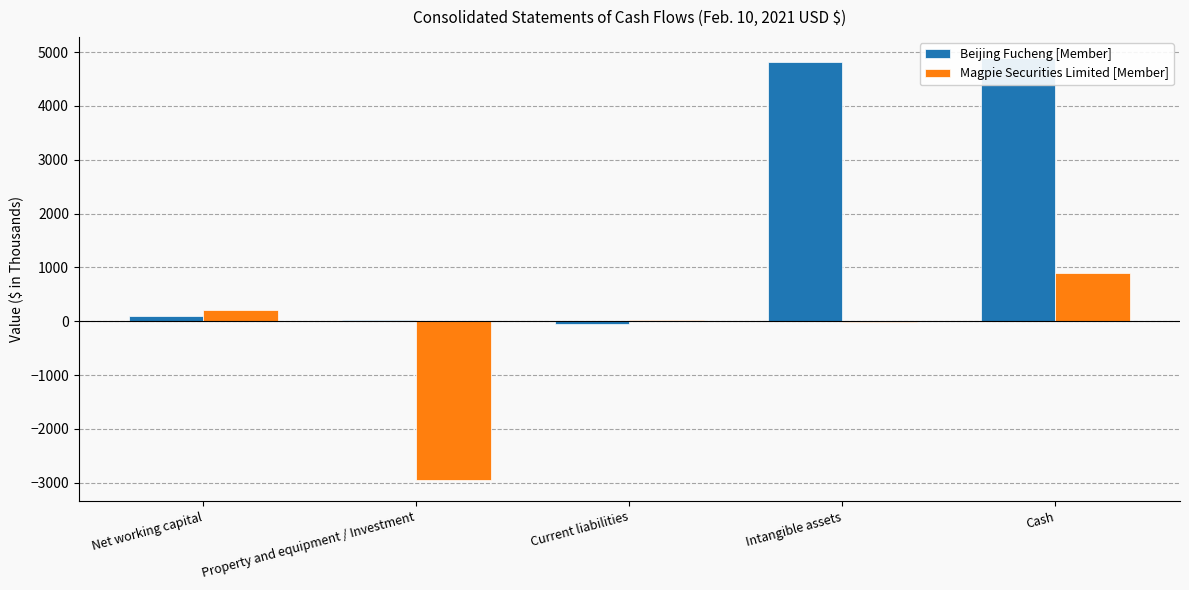

What is the difference between the second highest and second lowest values in the Magpie Securities Limited [Member] series?

225